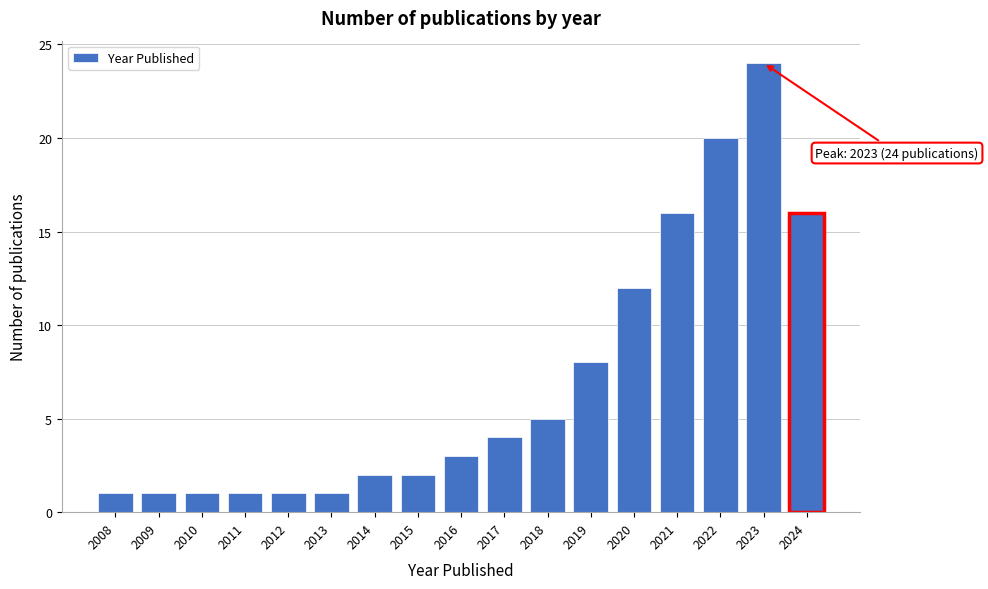

Reading right to left, what are all the values shown in this chart?

2024=16	2023=24	2022=20	2021=16	2020=12	2019=8	2018=5	2017=4	2016=3	2015=2	2014=2	2013=1	2012=1	2011=1	2010=1	2009=1	2008=1